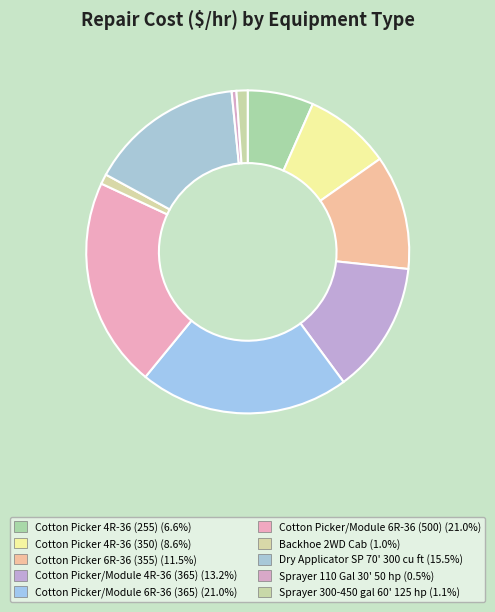

How many segments does this pie chart have?

10